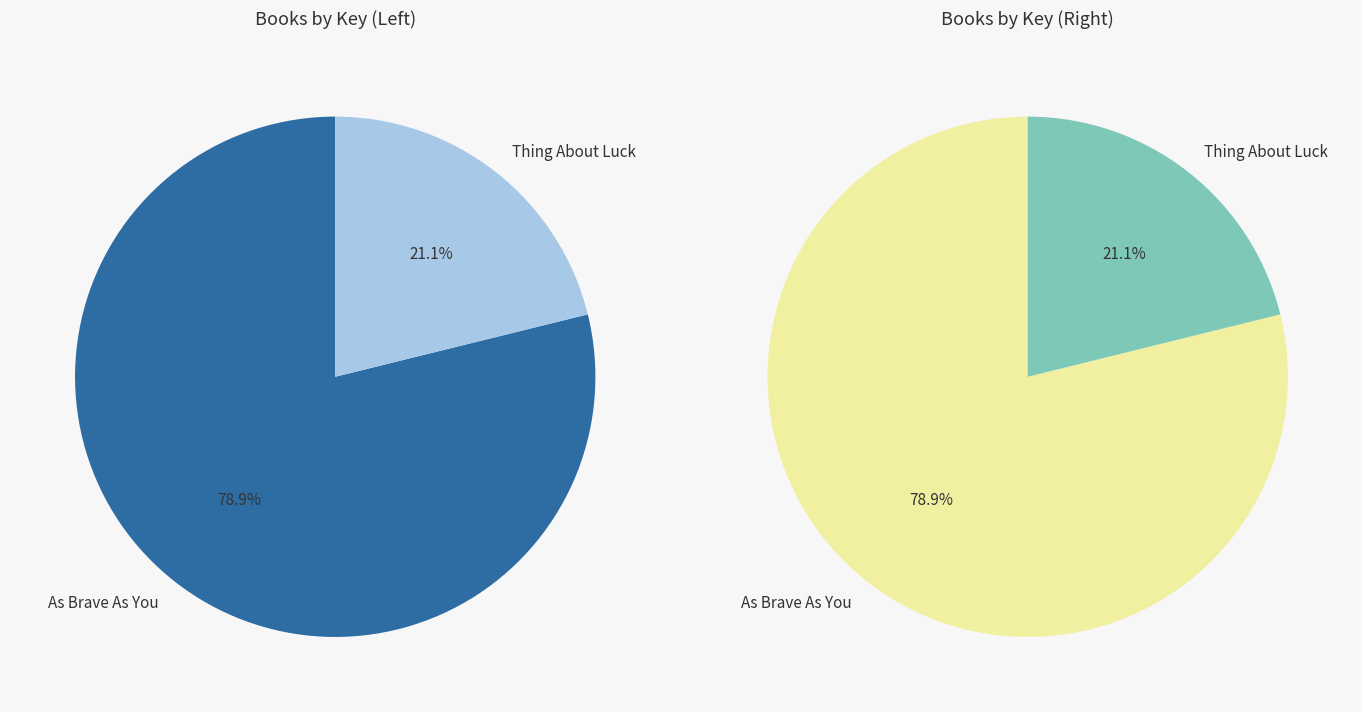

The As Brave As You slice represents 79% of the pie. True or false?

True